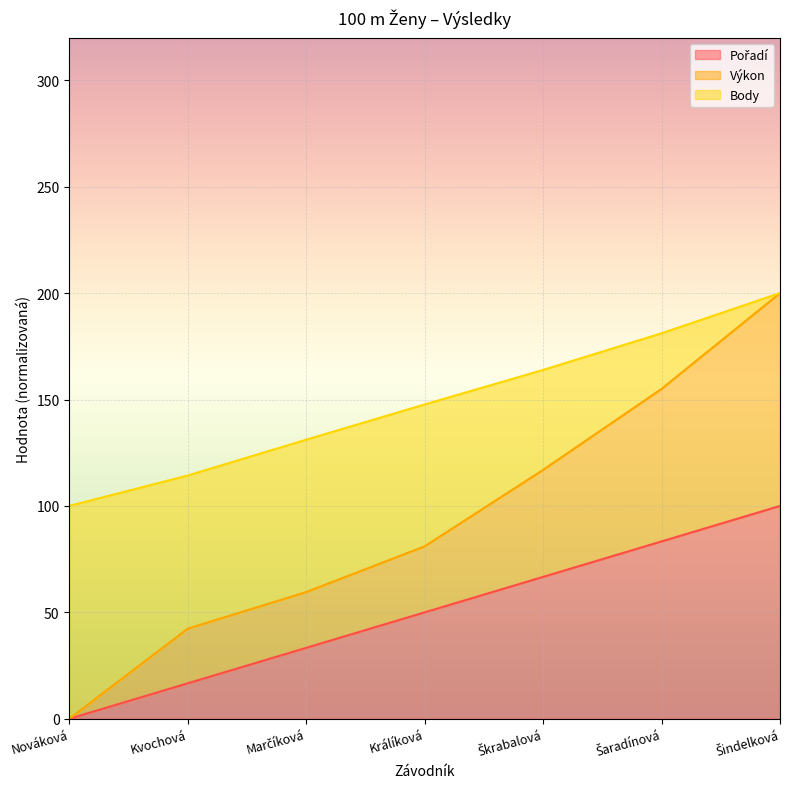

Is it true that Výkon equals 59.5 at Marčíková?

True